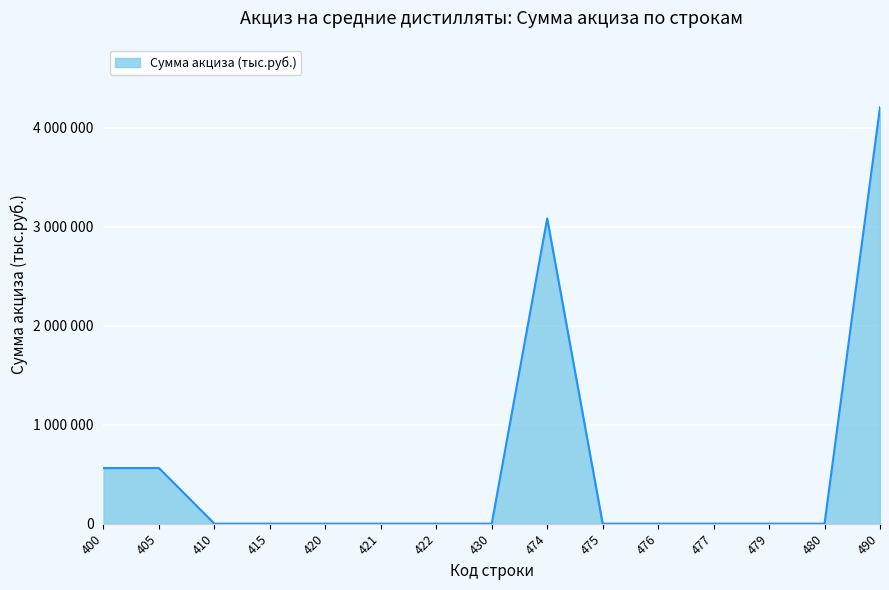

Does the chart have visible grid lines?

Yes